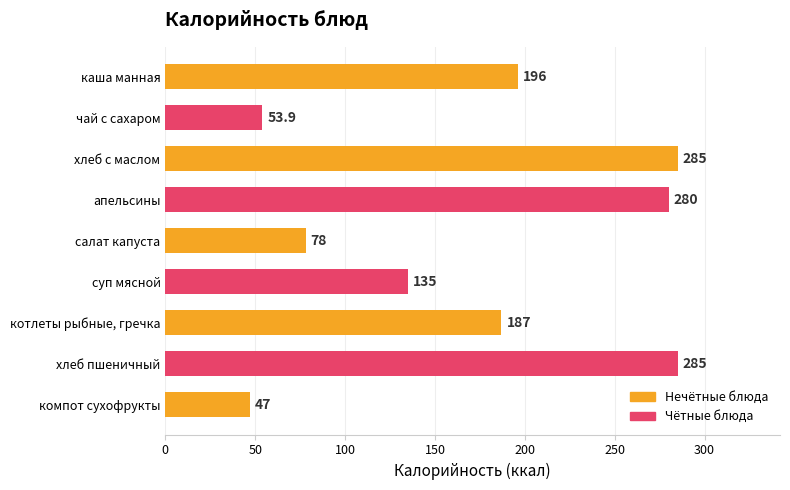

What is the greatest value displayed?

285.0